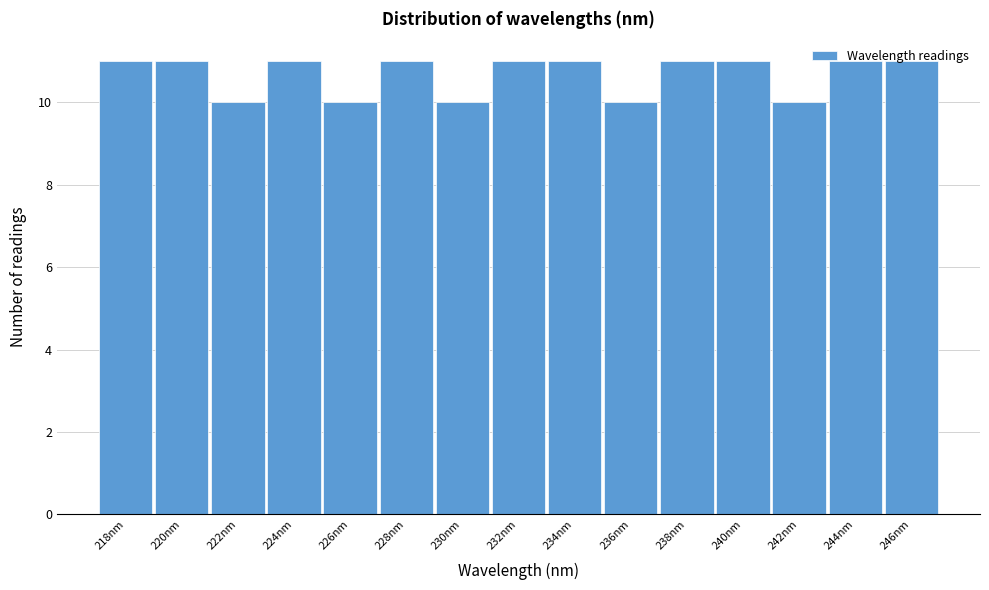

What position from the left is 246nm?

15